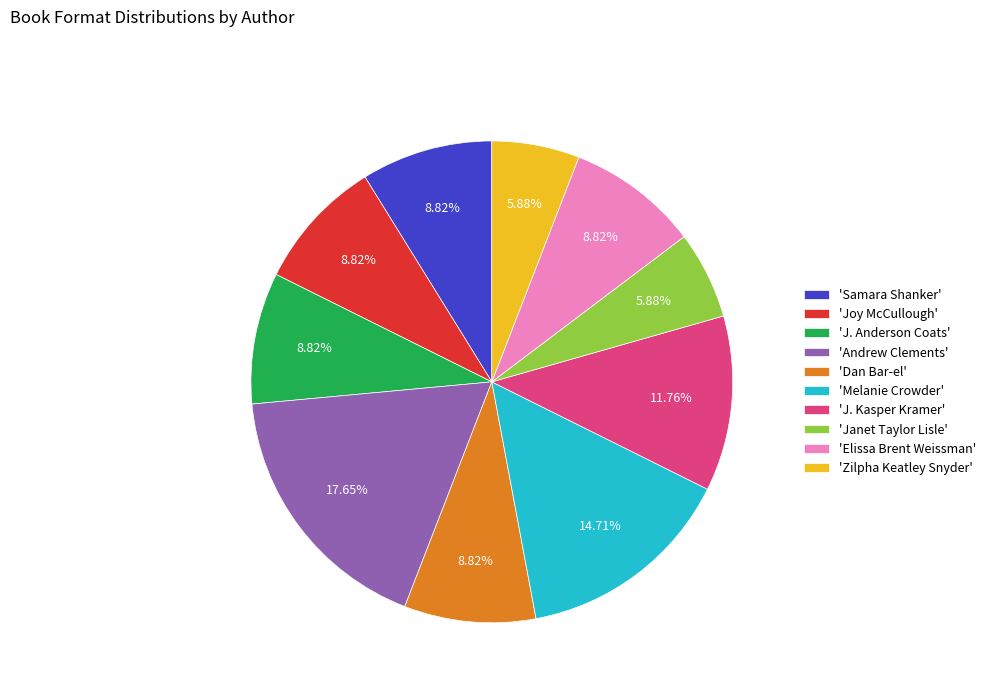

Is there any slice that represents more than half of the pie?

No